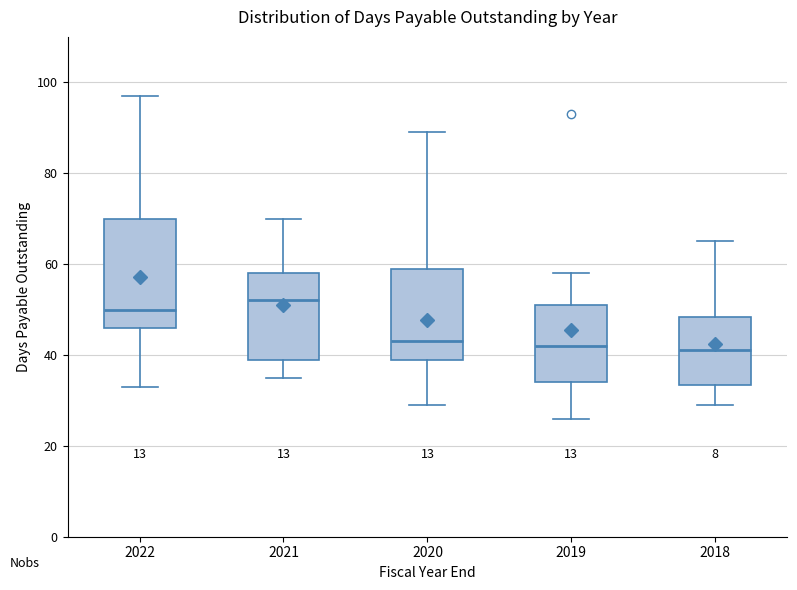

Where does the lower whisker of the box at x = 2022 end on the y-axis? The values are not printed on the chart, so give them approximately, as read against the axis.

34